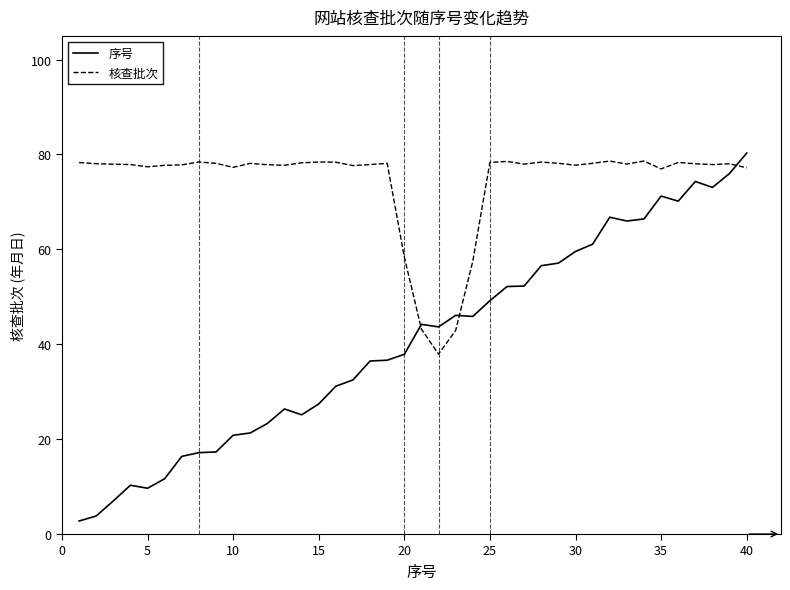

Rank the series by their average value, from highest to lowest.

核查批次, 序号